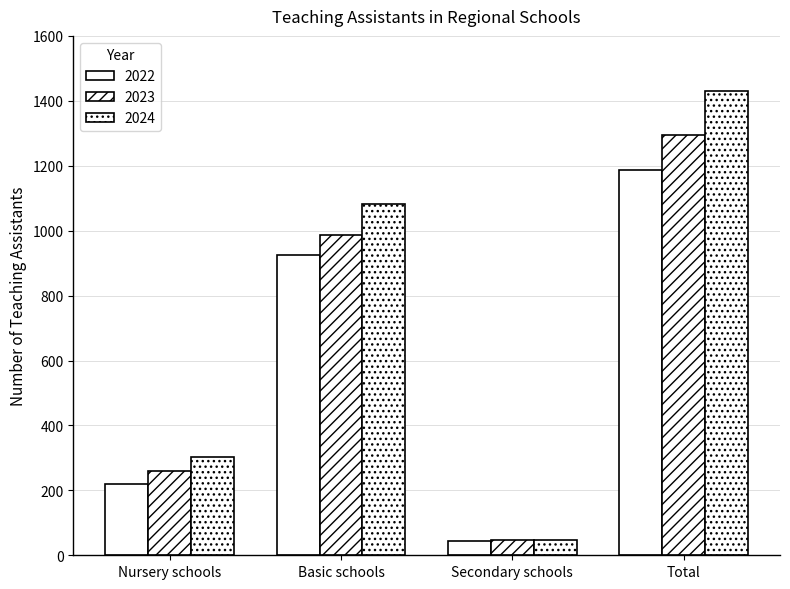

What is the label of the 2nd bar from the right?

Secondary schools